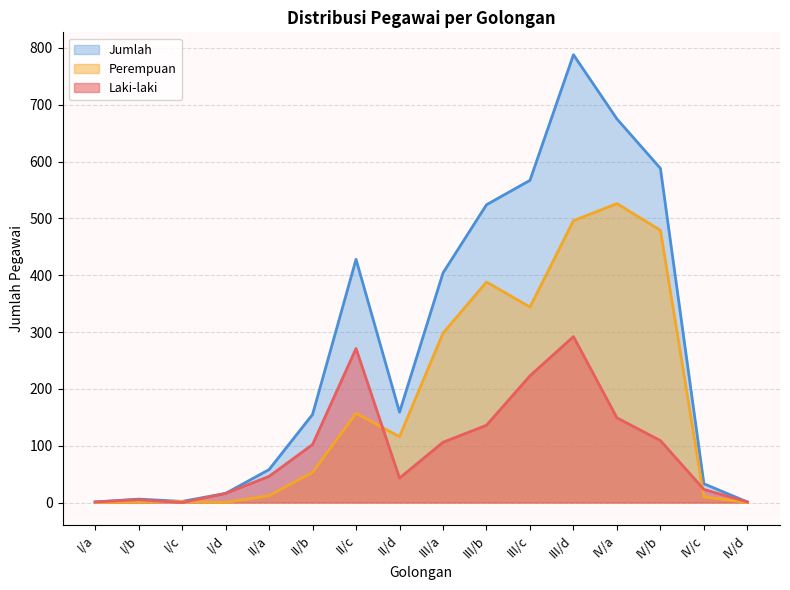

How many lines are shown in the chart?

3